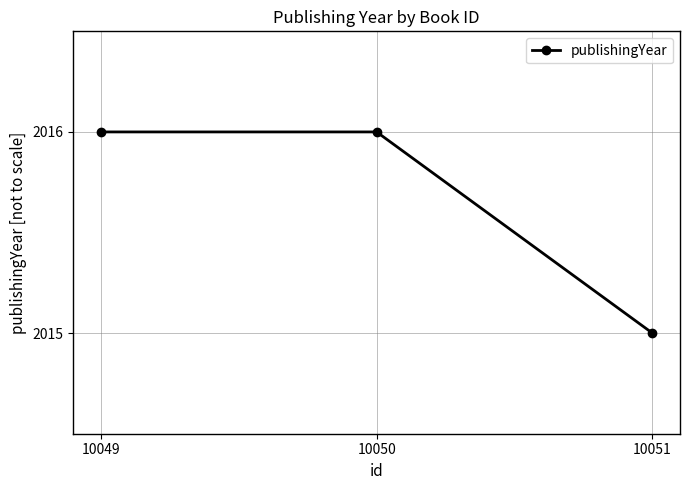

Which has a higher value, 10051 or 10050?

10050